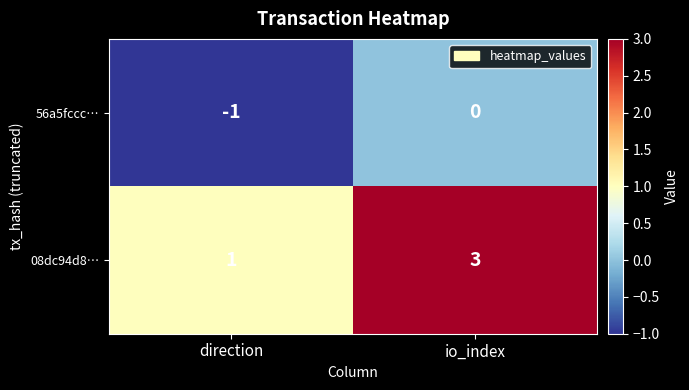

Rank the series at io_index from highest to lowest value.

08dc94d8…, 56a5fccc…